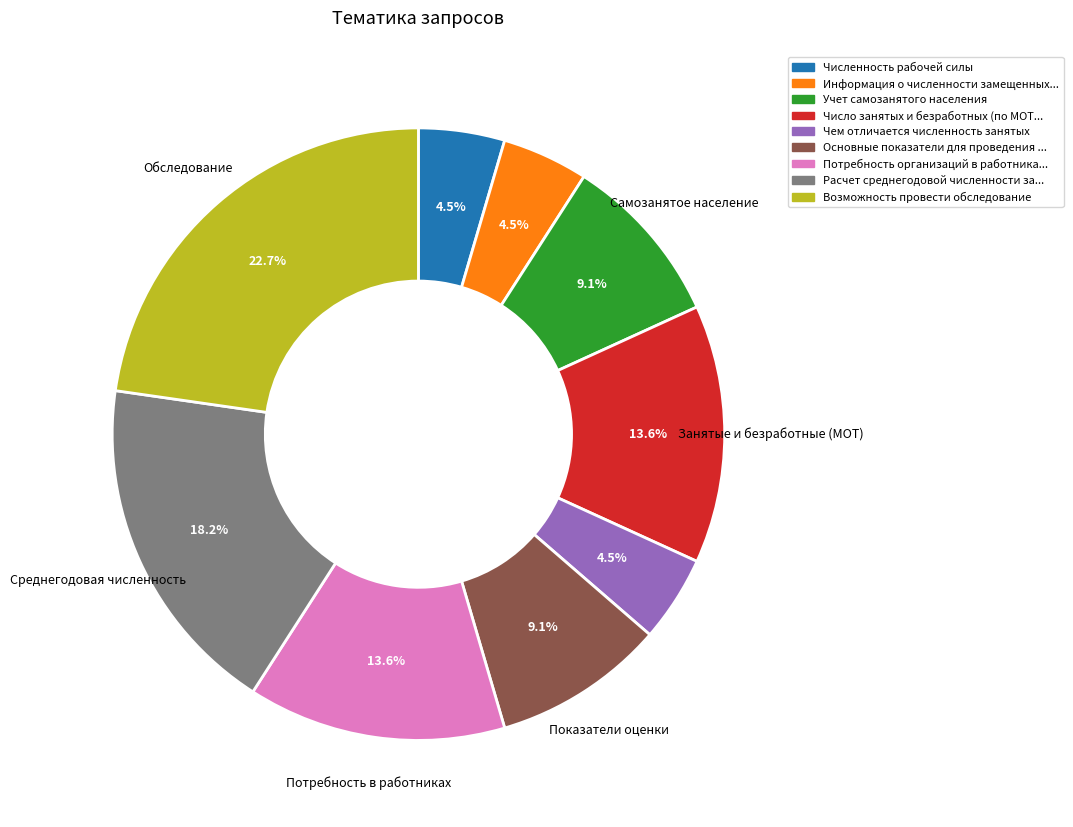

How many slices are in this pie chart?

9